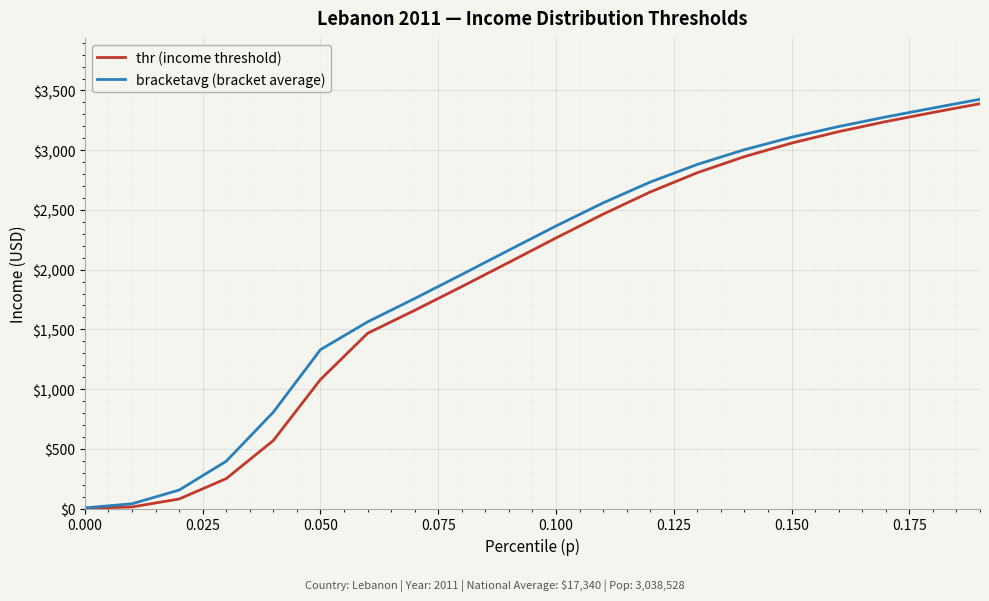

How many values in the thr (income threshold) series exceed 2264?

10